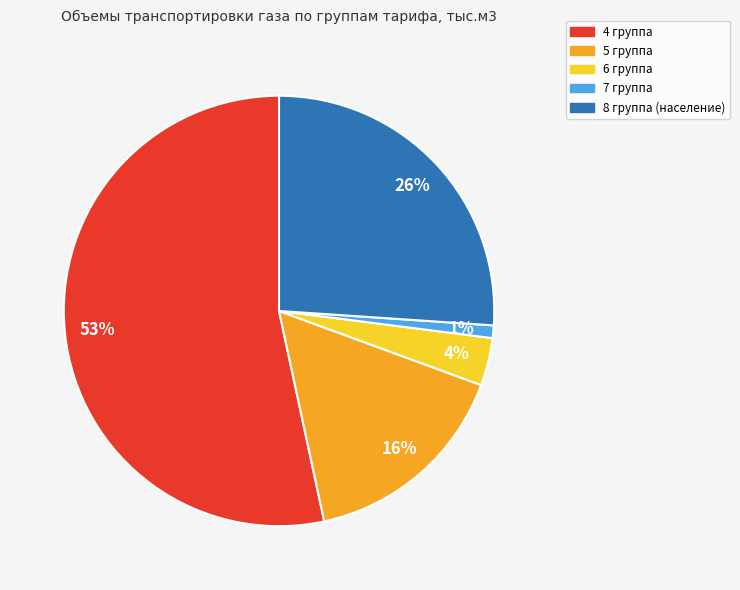

How many slices are in this pie chart?

5